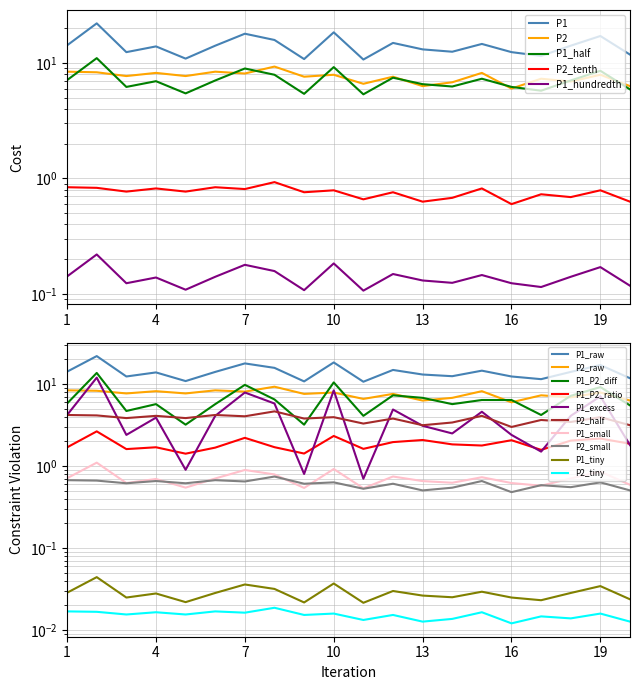

True or false: P1 has a value of 0.4 at 01:00.

False